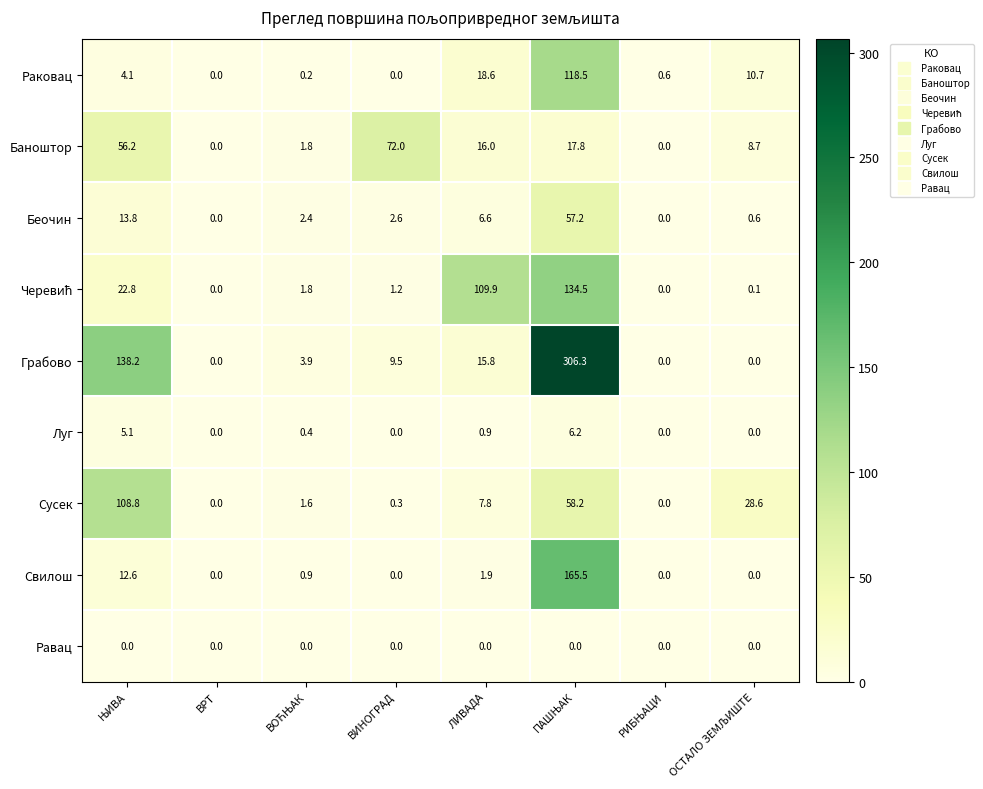

The Грабово series shows 212.9 at ВРТ. True or false?

False